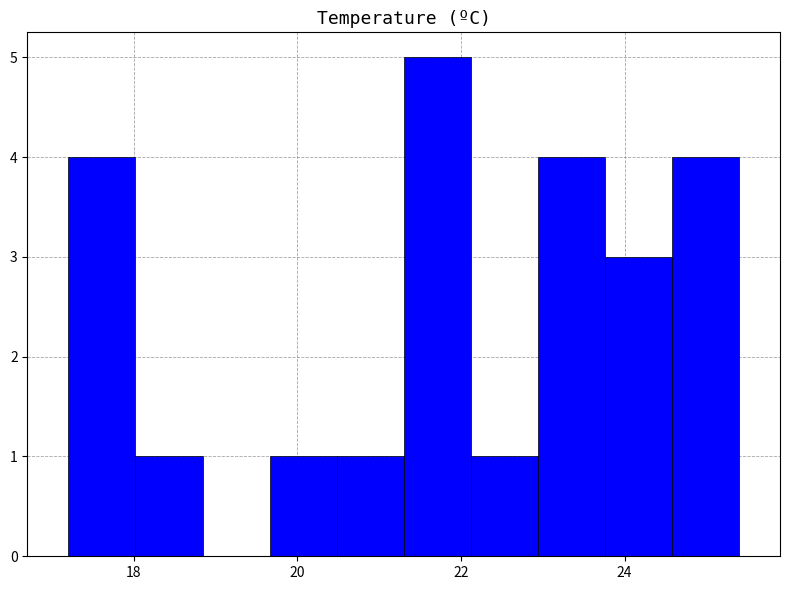

Reading left to right, list every bar in this chart as the range it spans on the x-axis followed by its height. Neither the bar edges nor the heights are printed on the chart, so give them approximately, as read against the axes.

17.20 to 18.02: 4
18.02 to 18.84: 1
18.84 to 19.66: 0
19.66 to 20.48: 1
20.48 to 21.30: 1
21.30 to 22.12: 5
22.12 to 22.94: 1
22.94 to 23.76: 4
23.76 to 24.58: 3
24.58 to 25.40: 4